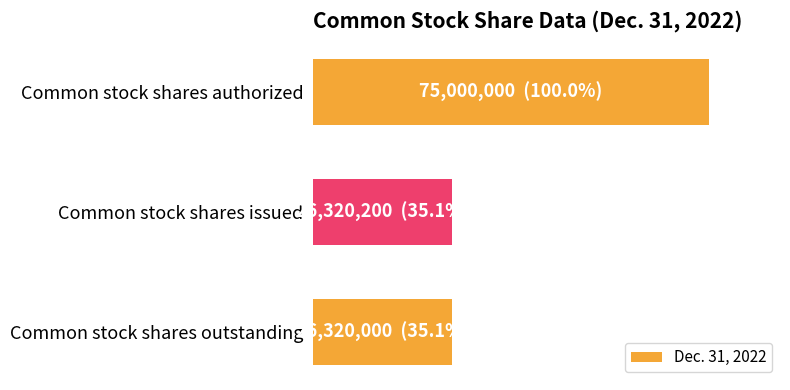

Does the chart contain any negative values?

No